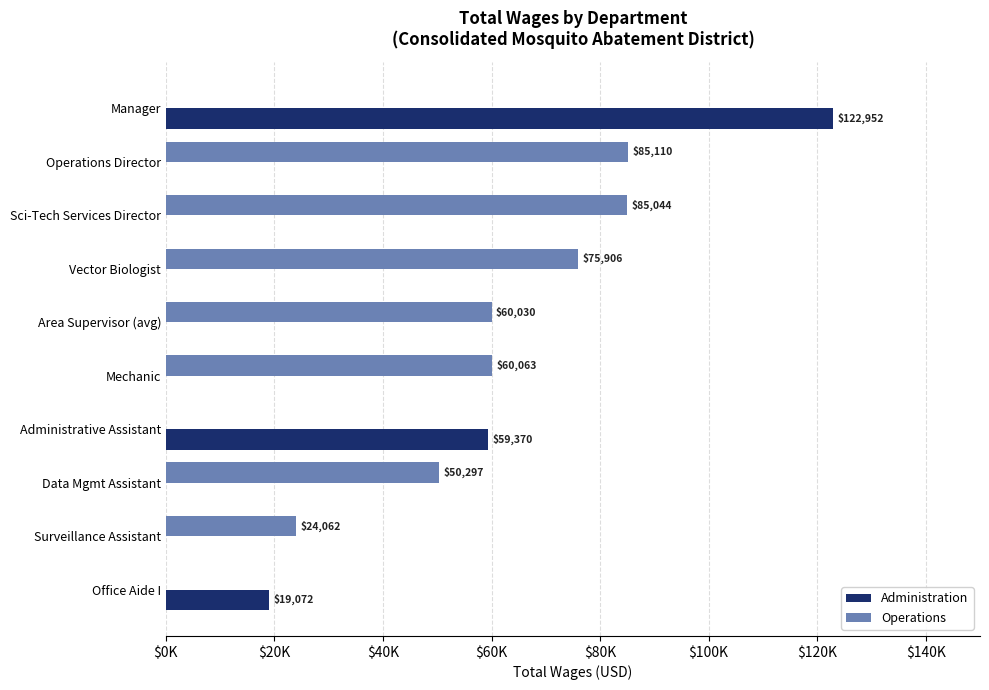

Which category has the highest value in the Administration series?

Manager